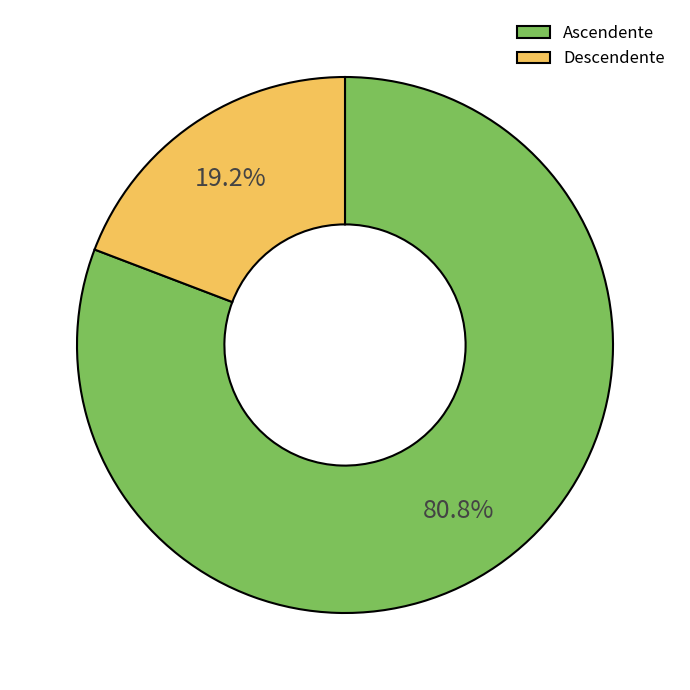

What portion of the pie excludes Ascendente?

19.2%